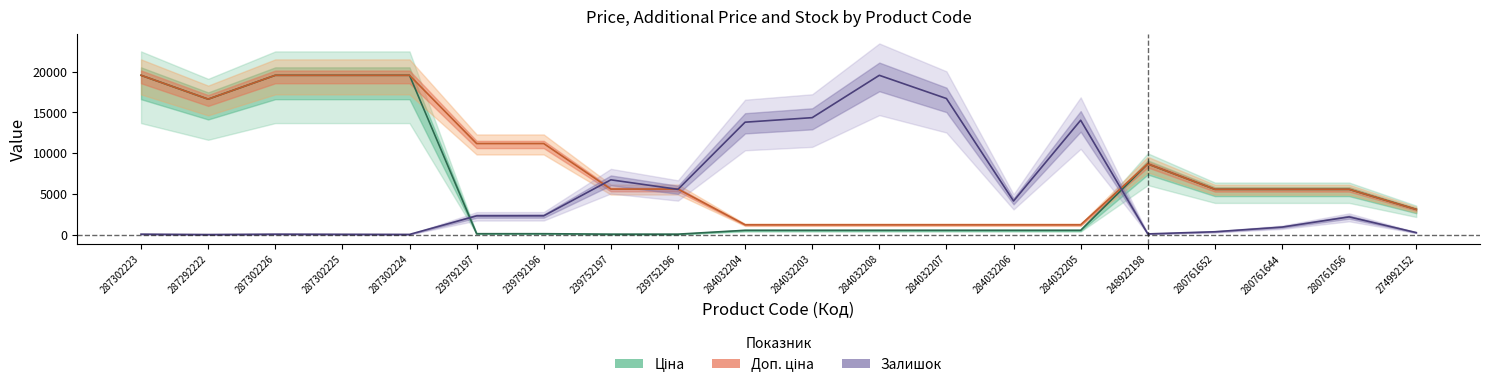

What is the value of the Ціна (mean) point at the 16th from the left?

8679.5